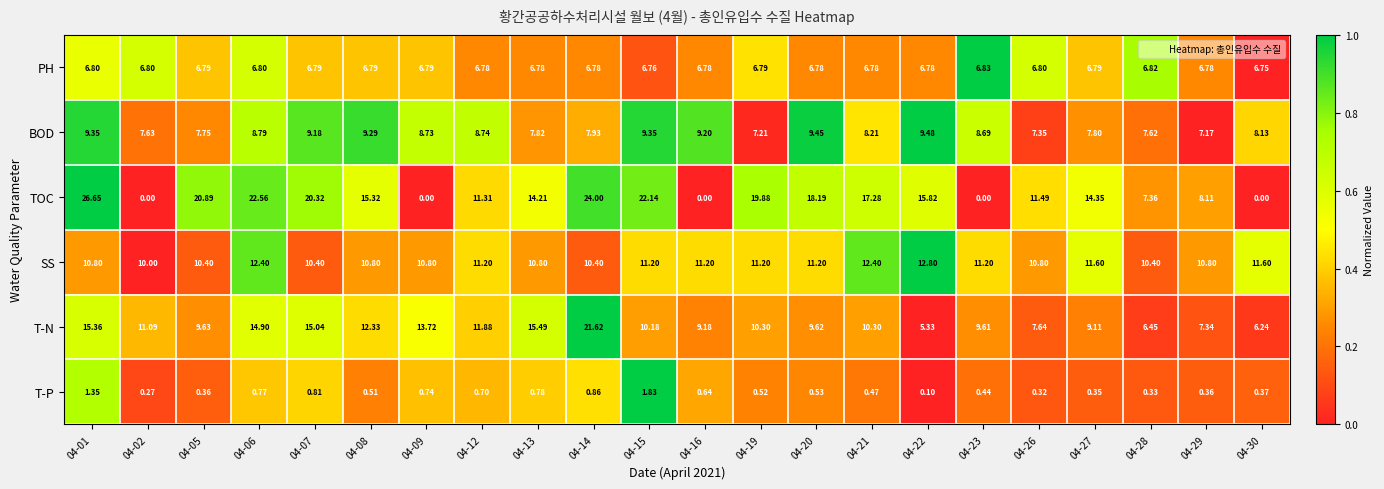

Which series has the largest total across all categories?

TOC